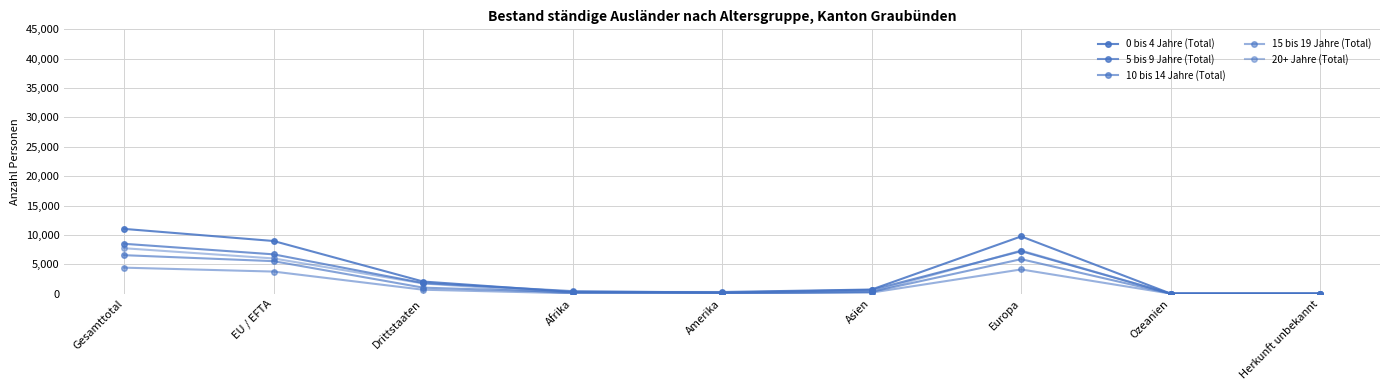

How many data points in 20+ Jahre (Total) are less than 297?

4